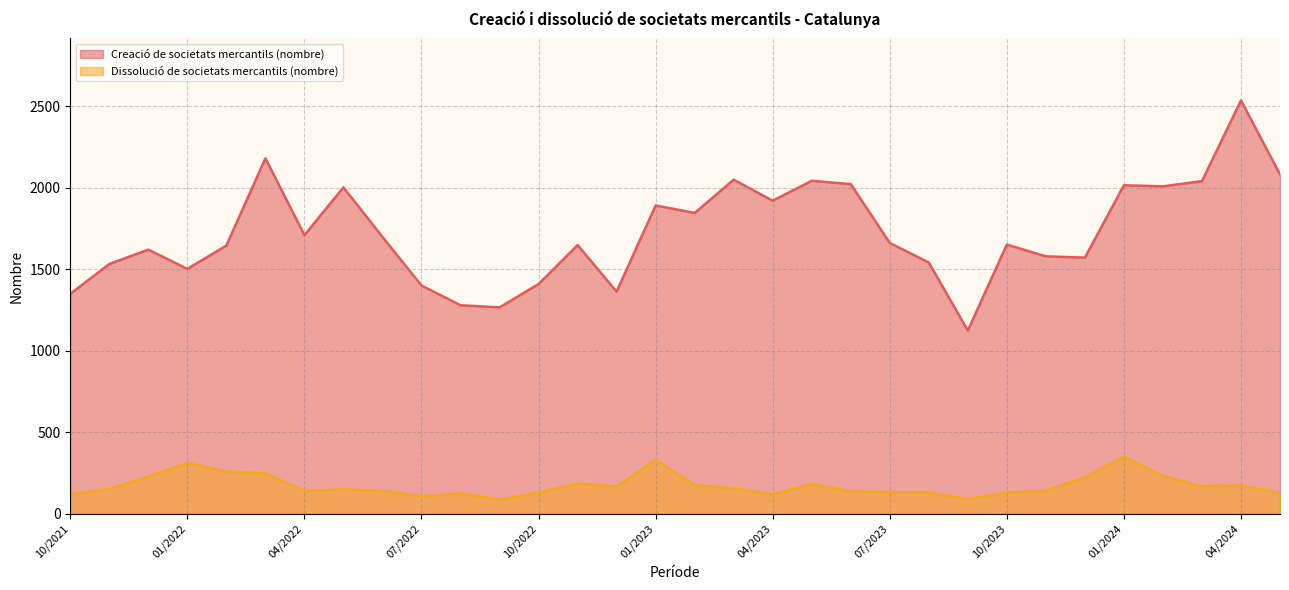

Between 10/2023 and 05/2023, which is larger?

05/2023